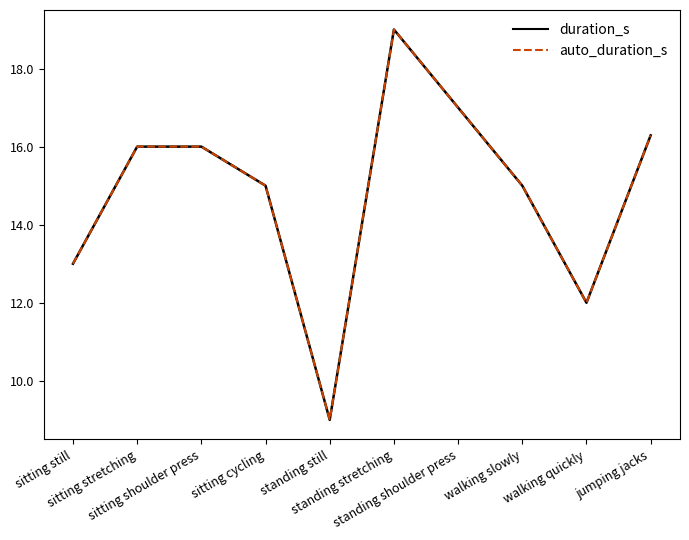

Does the chart display data point markers on the line(s)?

No